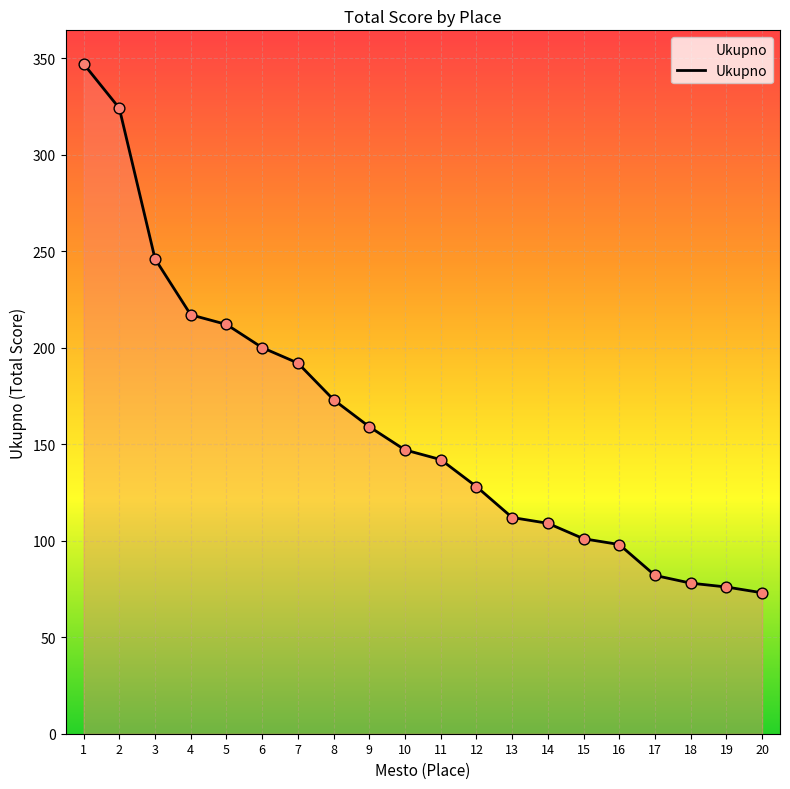

Which has a higher value, 6 or 4?

4